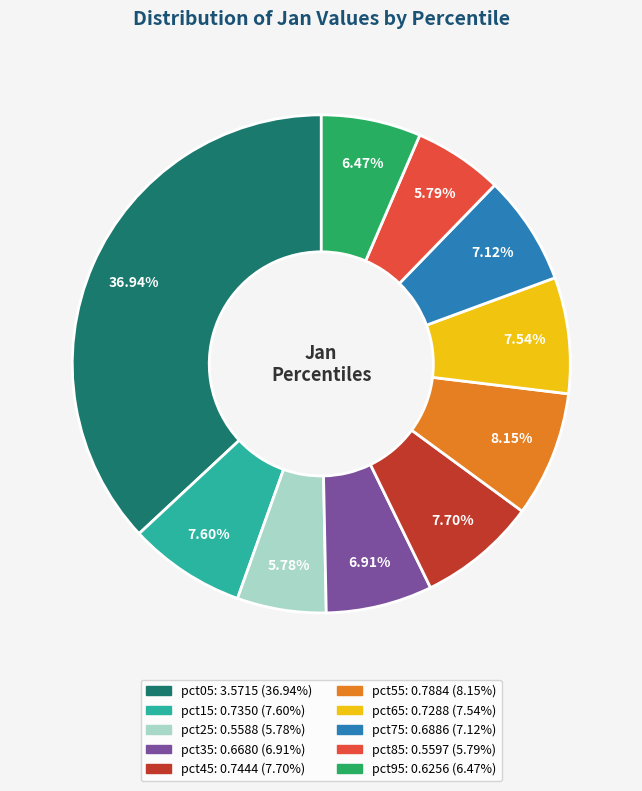

Between pct85 and pct65, which is larger?

pct65